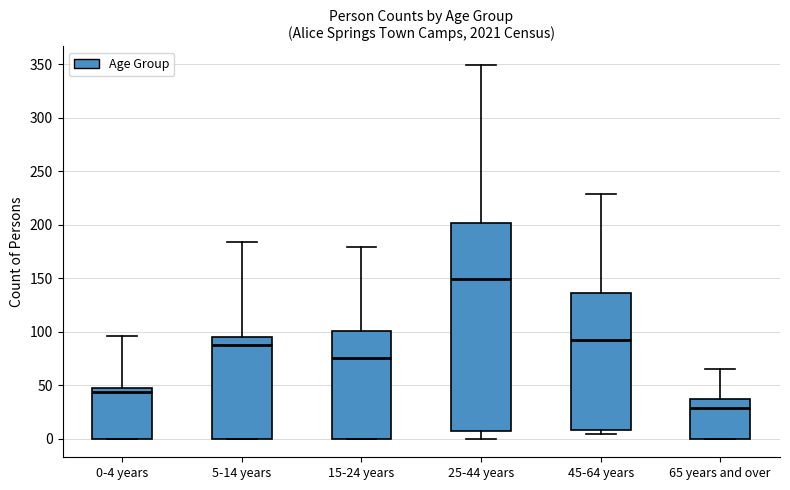

Reading left to right, transcribe this box plot: for each box, give where its median line is, the range the box spans, and where its two whiskers end, as read against the y-axis. The values are not printed on the chart, so give them approximately, as read against the axis.

0-4 years: median 45 (just below the box's upper edge), box 0 to 45, whiskers 0 to 95
5-14 years: median 85, box 0 to 95, whiskers 0 to 185
15-24 years: median 75, box 0 to 100, whiskers 0 to 180
25-44 years: median 150, box 5 to 200, whiskers 0 to 350
45-64 years: median 90, box 10 to 135, whiskers 5 to 230
65 years and over: median 30, box 0 to 35, whiskers 0 to 65